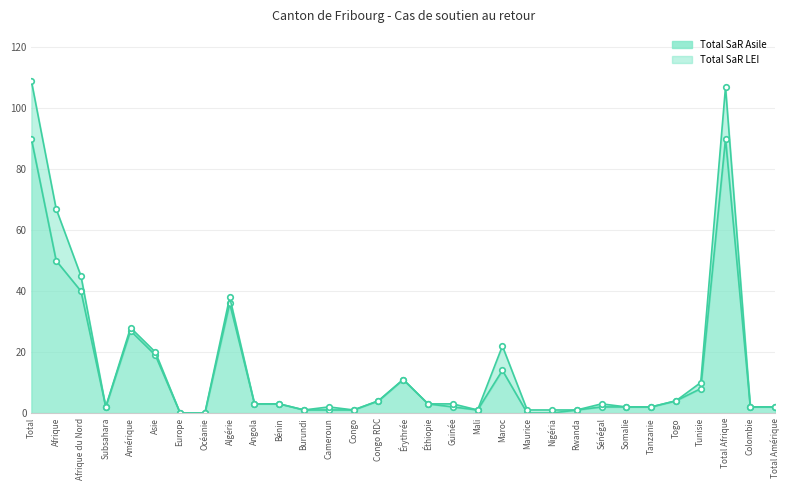

True or false: Total SaR LEI and Total SaR Asile intersect in this chart.

False